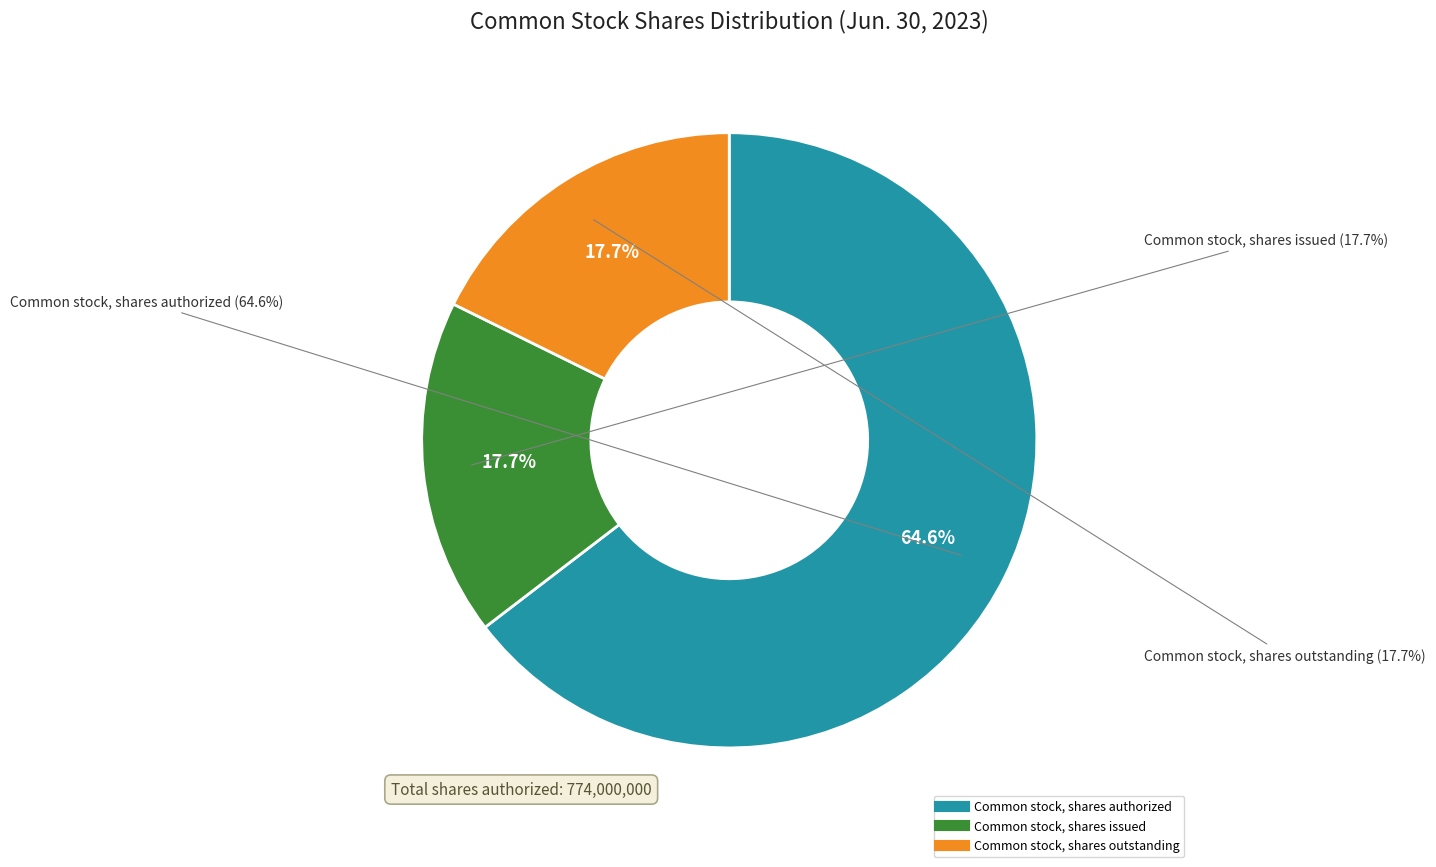

Rank the categories by value from highest to lowest.

Common stock, shares authorized, Common stock, shares issued, Common stock, shares outstanding